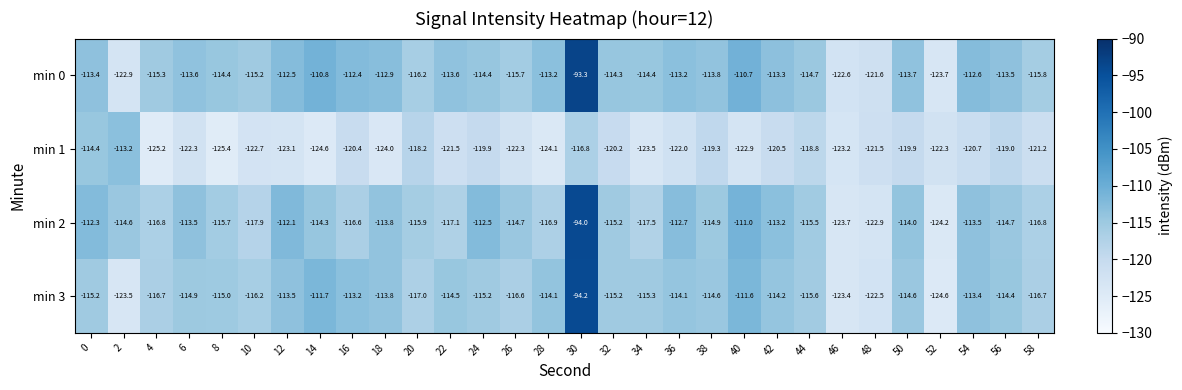

Which series has the largest total across all categories?

min 0